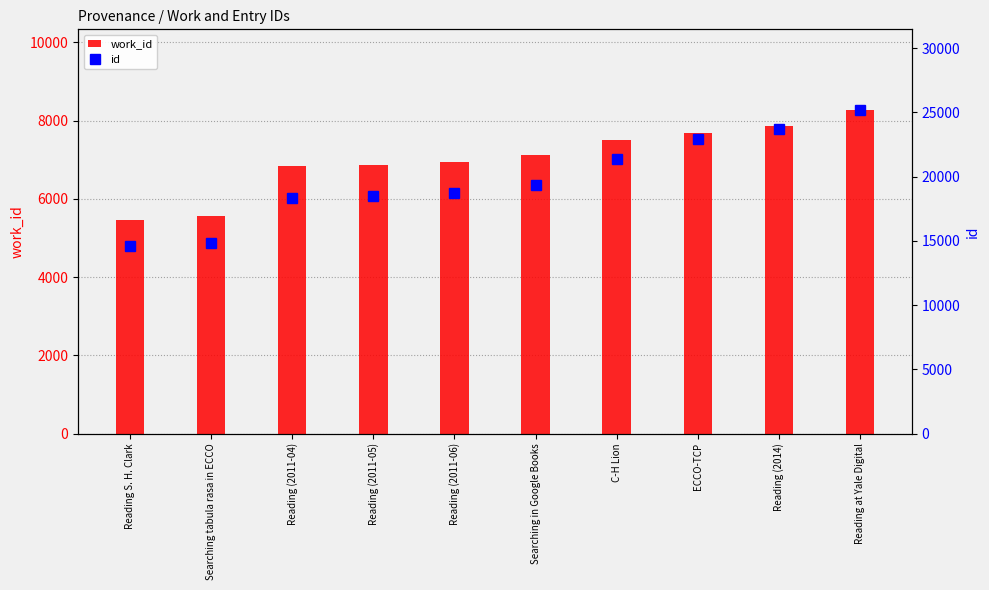

What is the label of the 7th bar from the right?

Reading (2011-05)